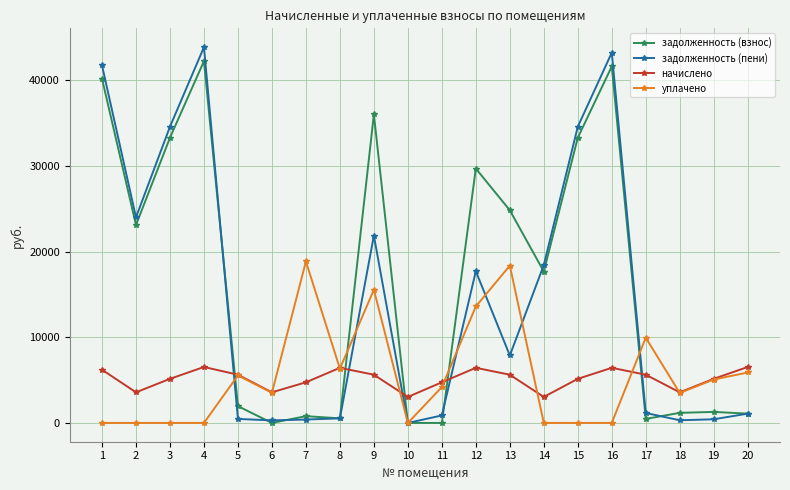

True or false: задолженность (взнос) has a value of 40171.0 at 1.

True